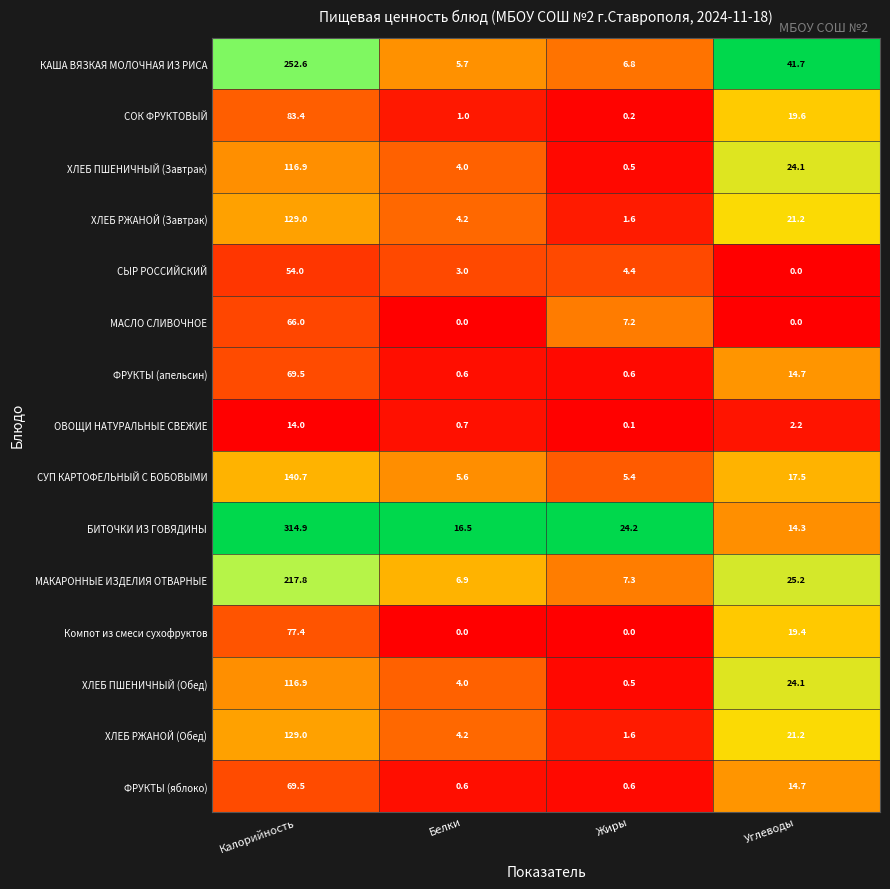

Count the number of data series in this chart.

15